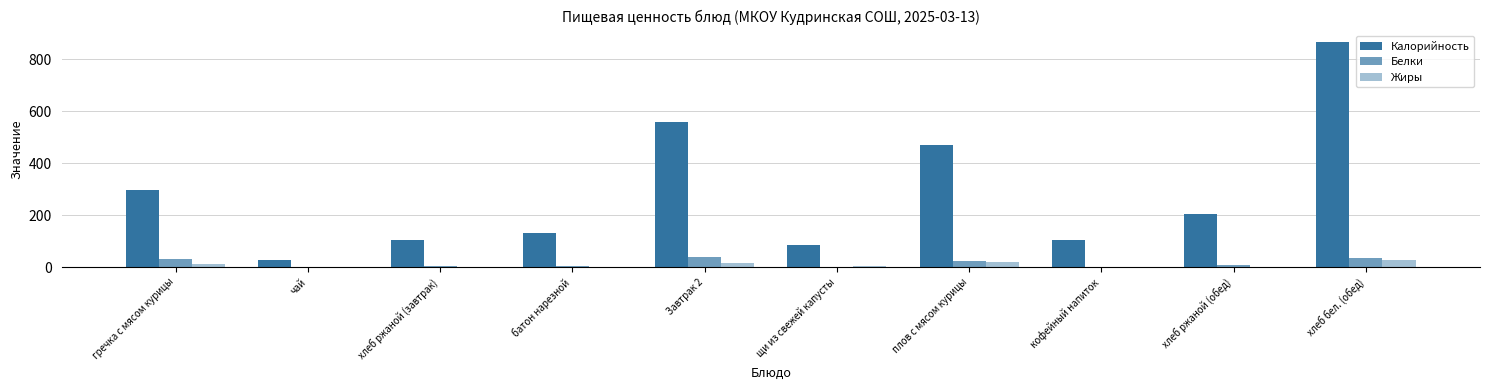

At батон нарезной, list the series in order from largest to smallest.

Калорийность, Белки, Жиры